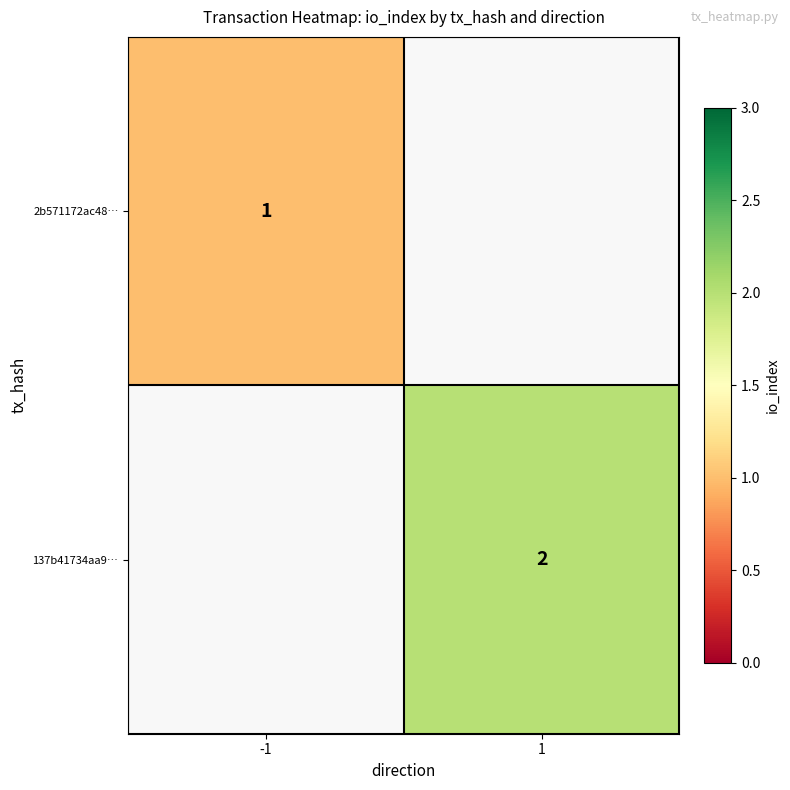

Is it true that 2b571172ac48… equals 1 at -1?

True